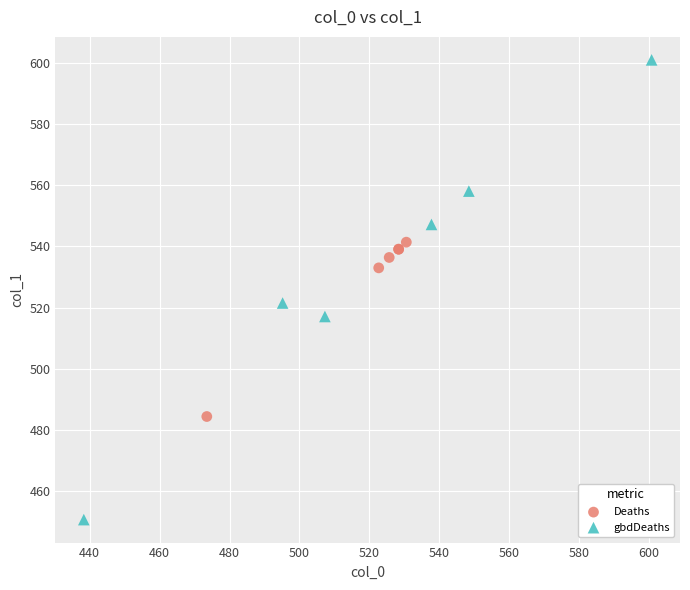

What are all the series names shown in the legend?

Deaths, gbdDeaths